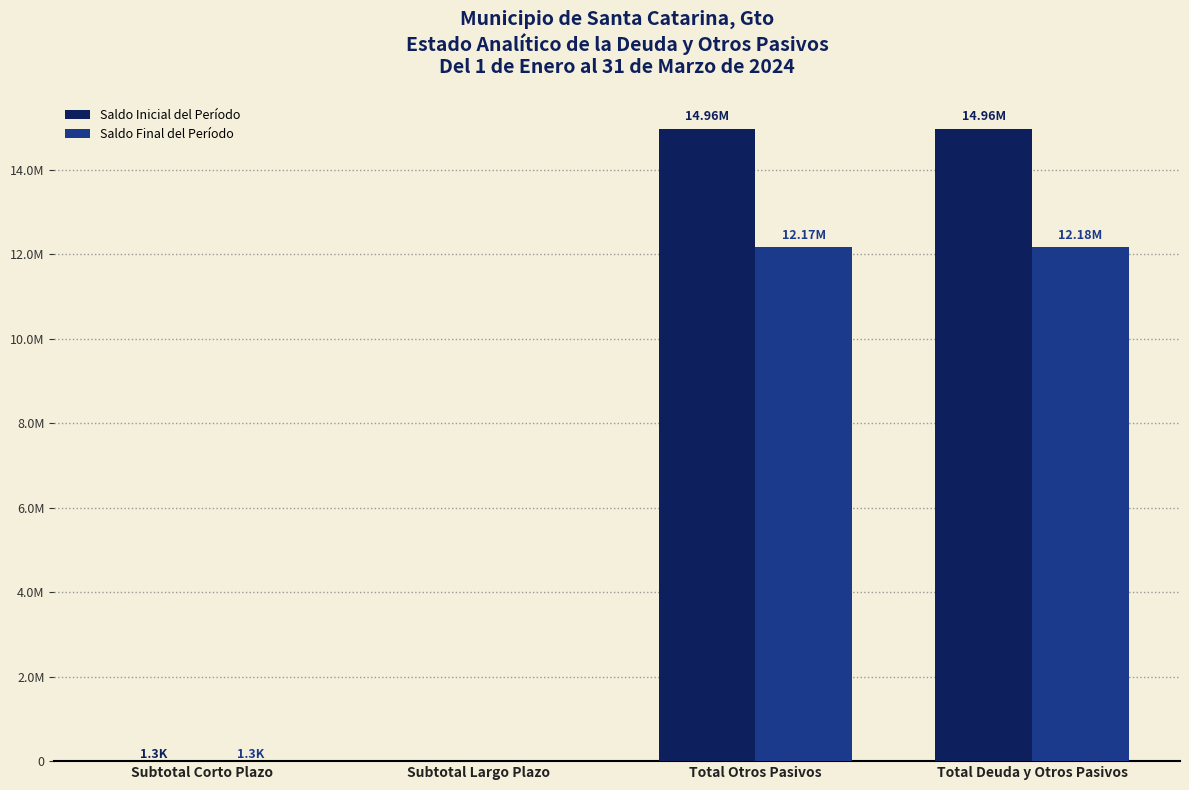

What is the difference between the second highest and second lowest values in the Saldo Final del Período series?

12173091.7